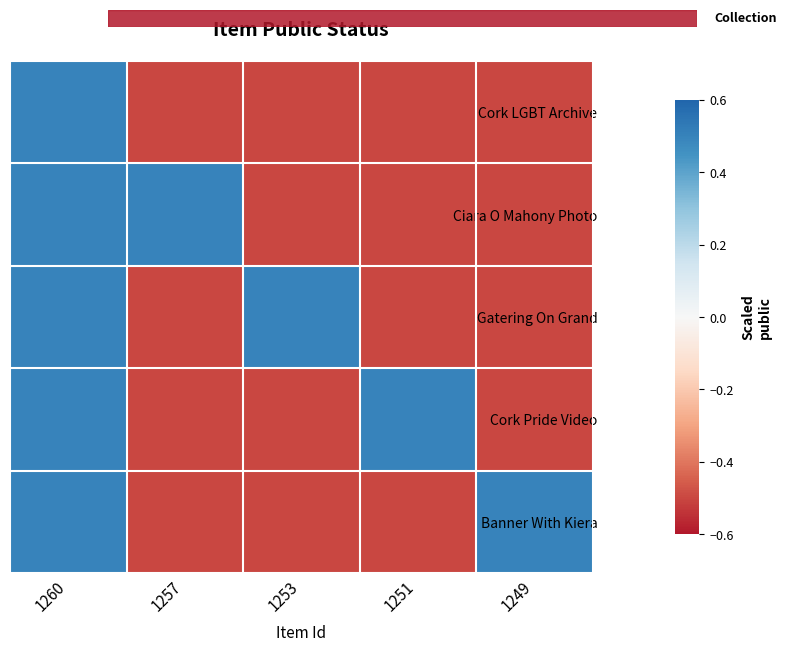

Reading left to right, what are all the values shown in this chart?

Cork LGBT Archive: 1260=0.5	1257=-0.5	1253=-0.5	1251=-0.5	1249=-0.5
Ciara O Mahony Photo: 1260=0.5	1257=0.5	1253=-0.5	1251=-0.5	1249=-0.5
Gatering On Grand: 1260=0.5	1257=-0.5	1253=0.5	1251=-0.5	1249=-0.5
Cork Pride Video: 1260=0.5	1257=-0.5	1253=-0.5	1251=0.5	1249=-0.5
Banner With Kiera: 1260=0.5	1257=-0.5	1253=-0.5	1251=-0.5	1249=0.5